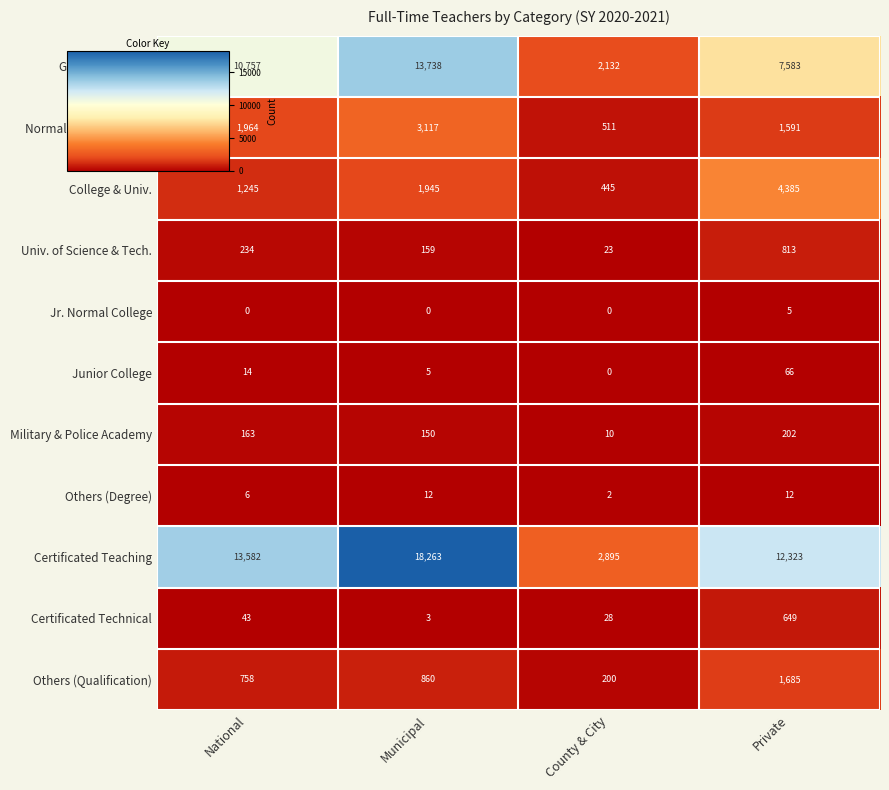

What is the sum of the Others (Qualification) values at Municipal and Private?

2545